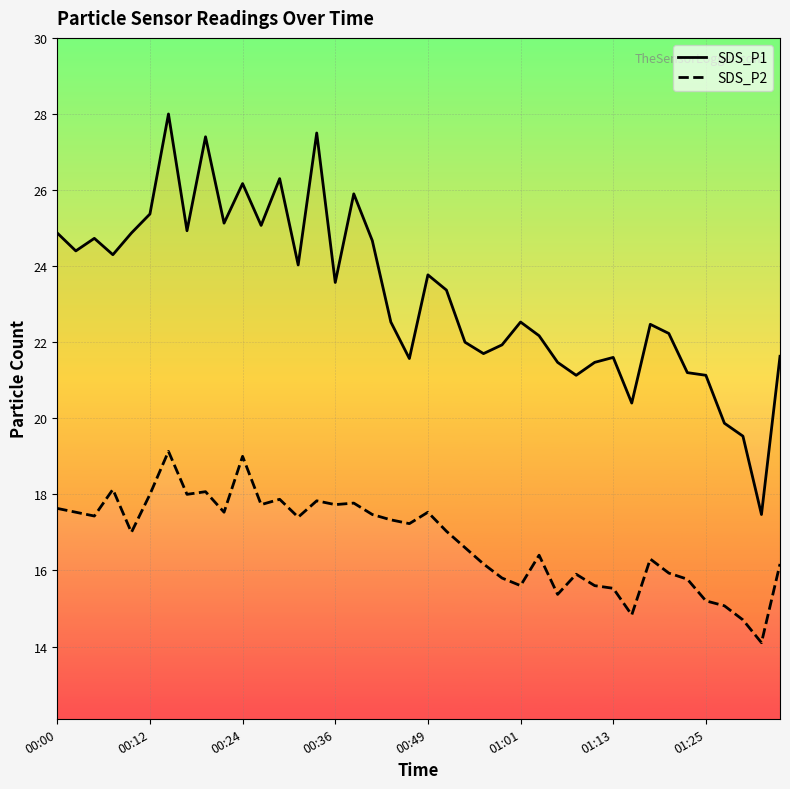

Which series has the widest spread of values?

SDS_P1